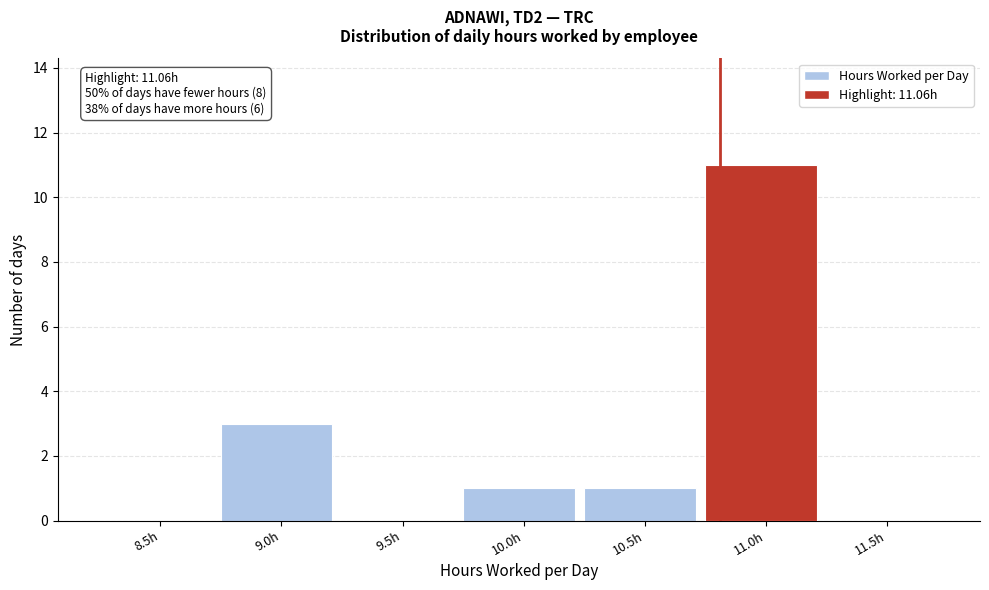

Reading left to right, list all the values displayed in this chart.

8.5h=0	9.0h=3	9.5h=0	10.0h=1	10.5h=1	11.0h=11	11.5h=0